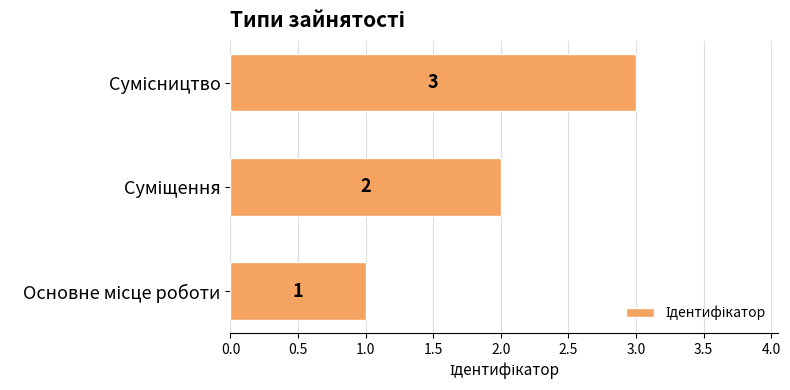

What is the sum of all values?

6